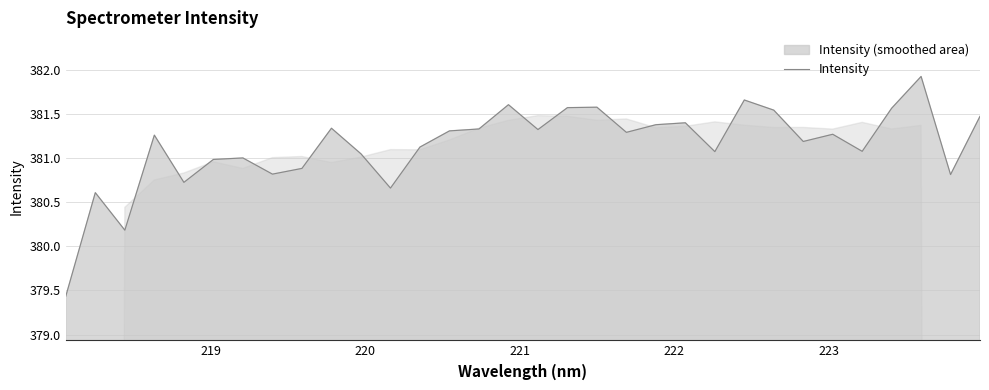

How many values are below 381?

9